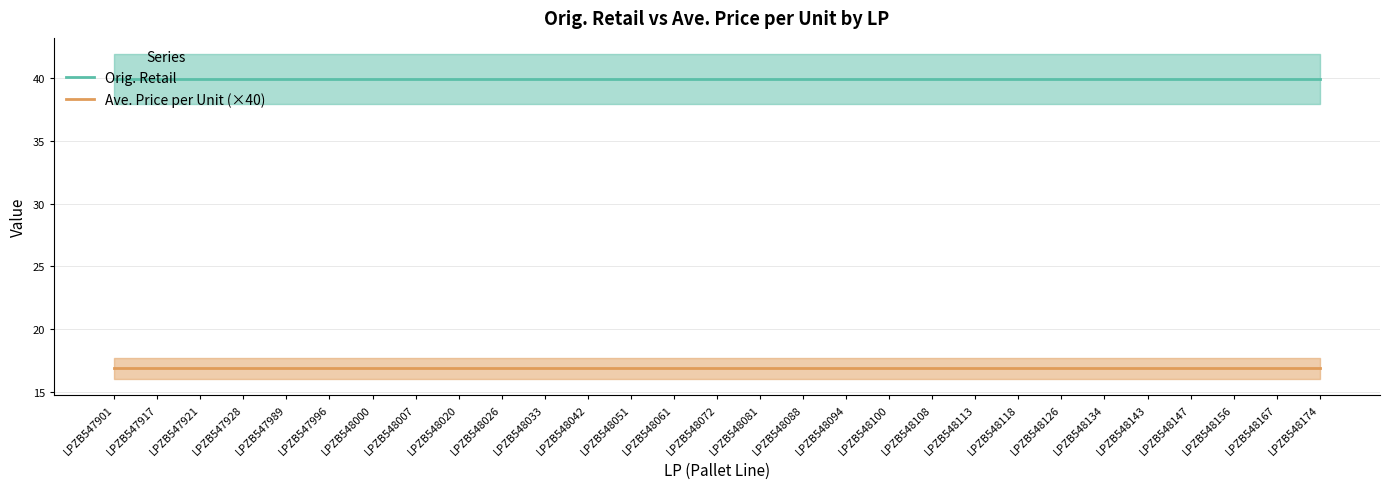

Is the value of Orig. Retail at LPZB547901 greater than the value of Ave. Price per Unit (×40) at LPZB548167?

Yes